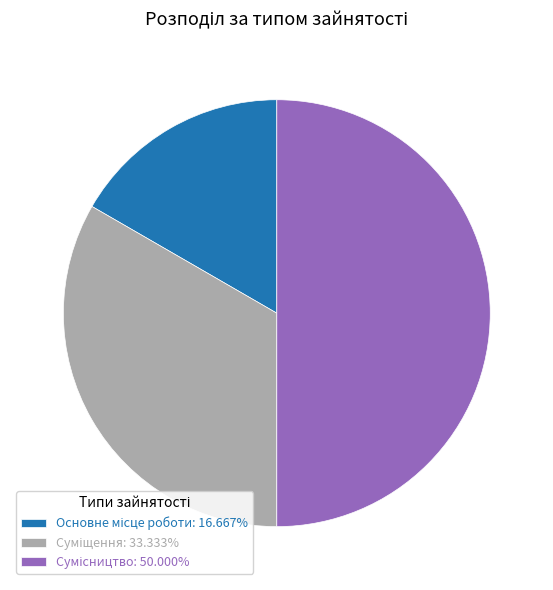

Count the number of slices in the pie.

3